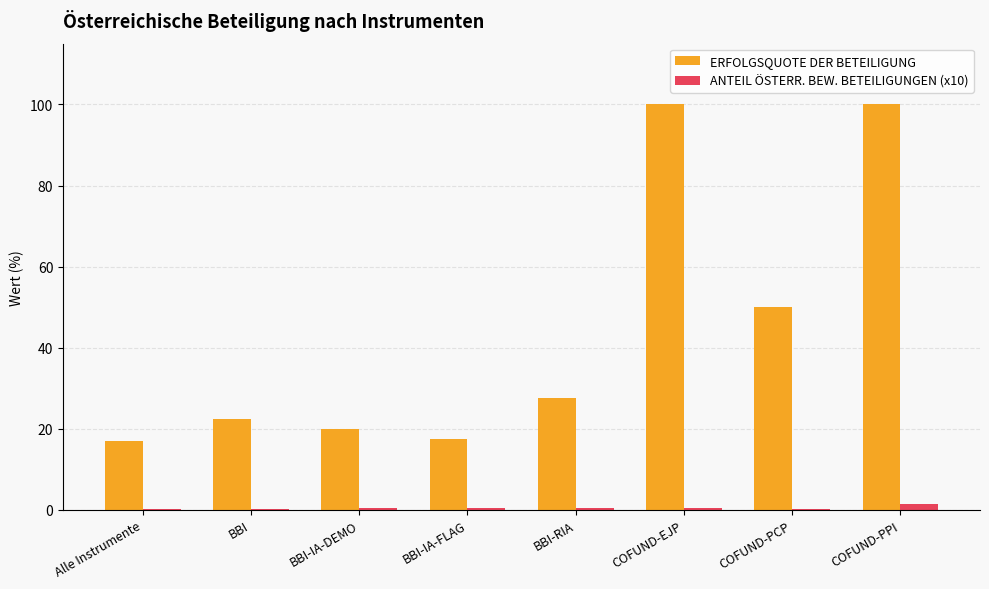

Which series has the largest total across all categories?

ERFOLGSQUOTE DER BETEILIGUNG